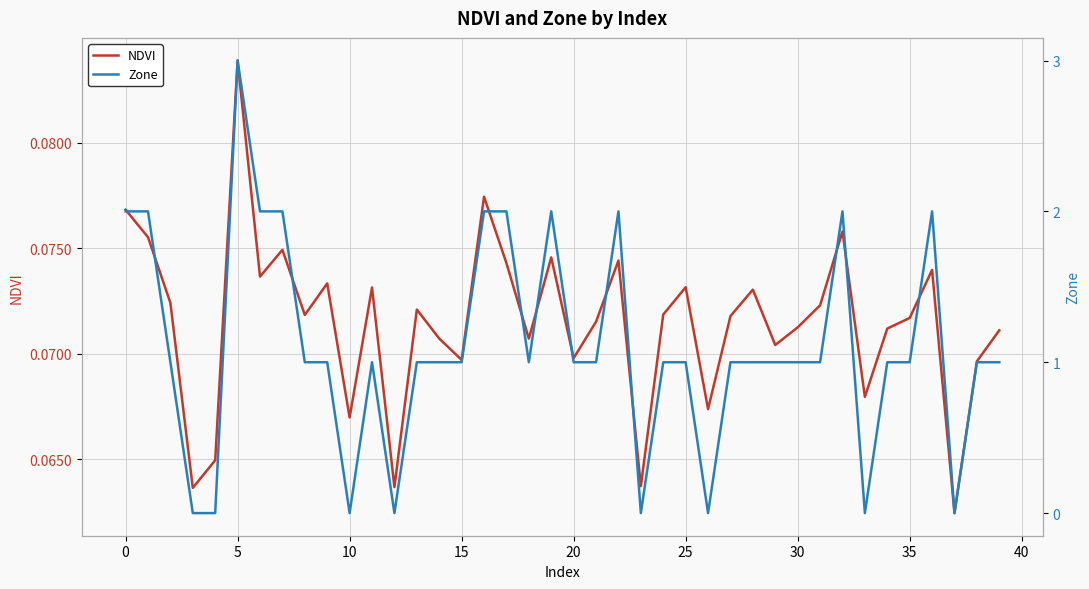

The NDVI series shows 0.1 at 38. True or false?

True